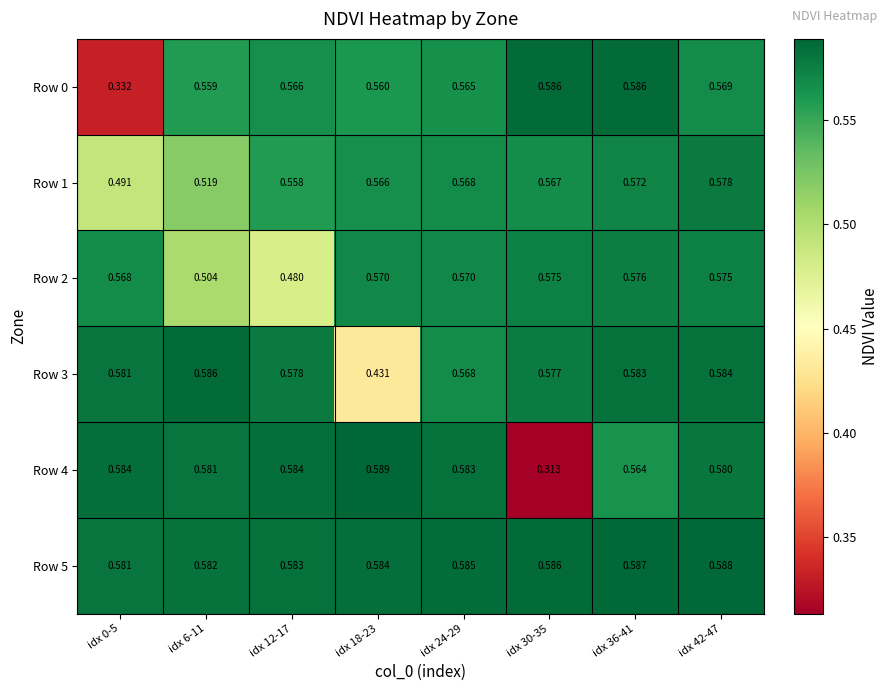

Is the value of Row 0 at idx 42-47 greater than the value of Row 4 at idx 42-47?

No